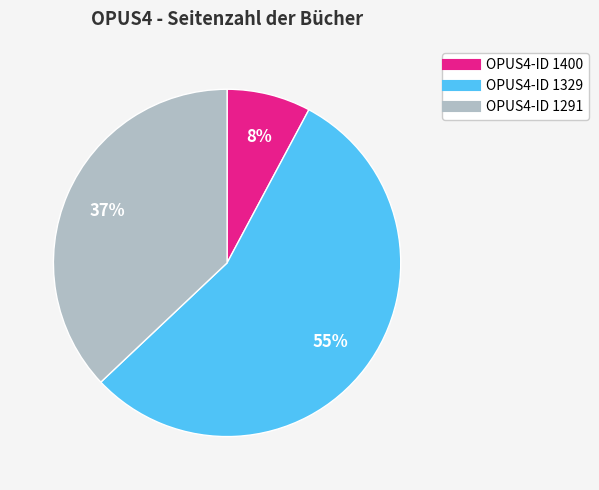

How many segments does this pie chart have?

3